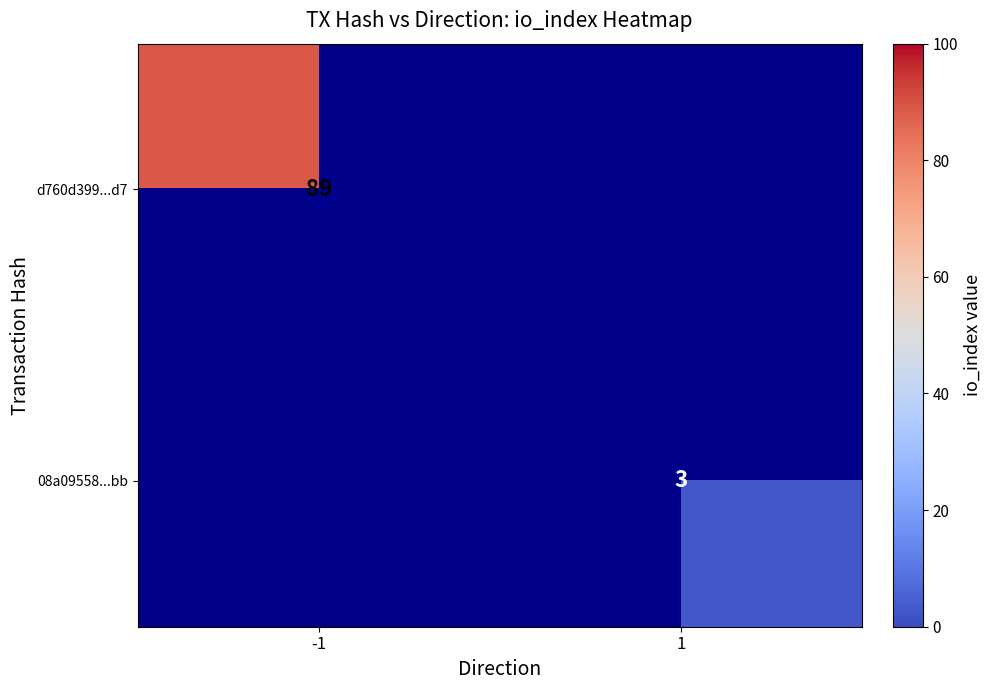

Is it true that d760d399...d7 equals 89 at -1?

True